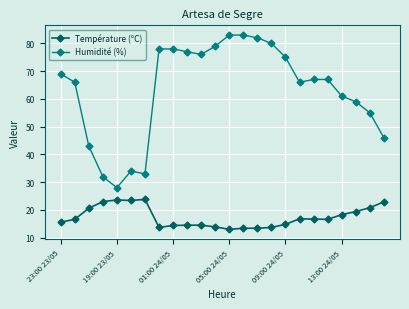

True or false: Température (ºC) and Humidité (%) intersect in this chart.

False